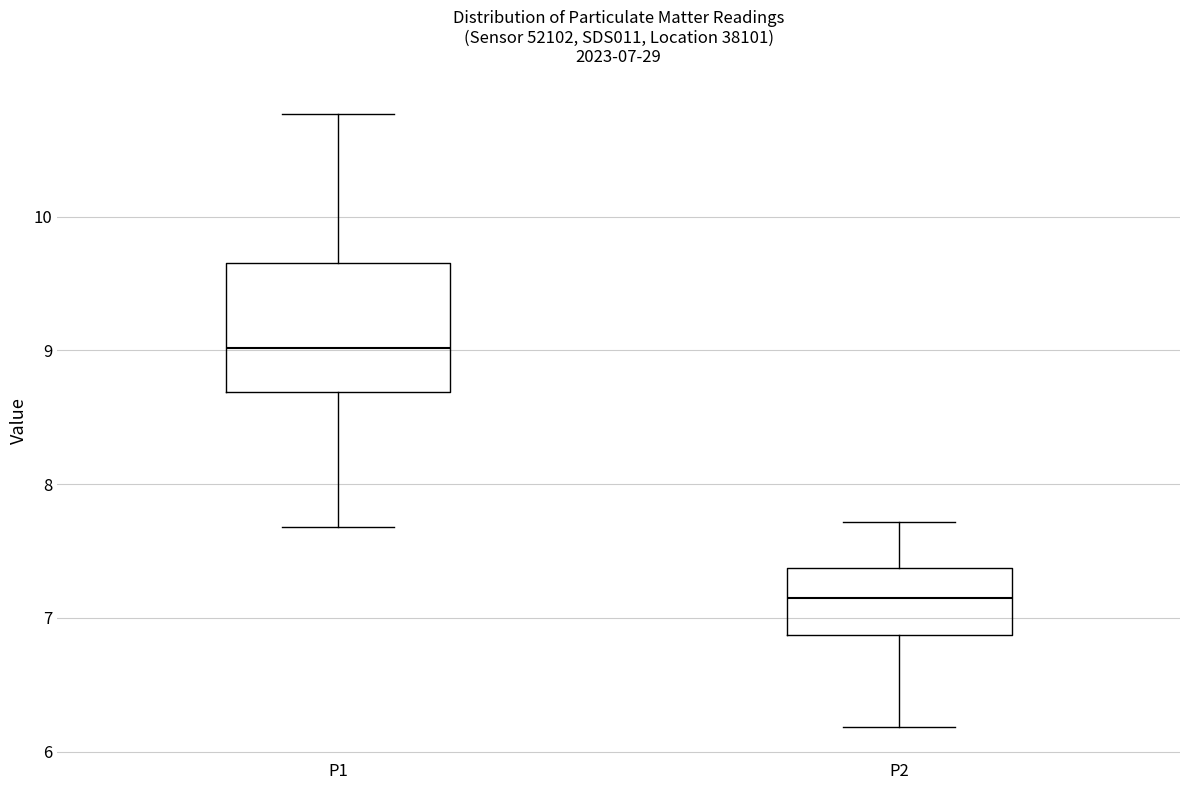

Comparing the boxes themselves (not the whiskers), which one is the tallest?

P1